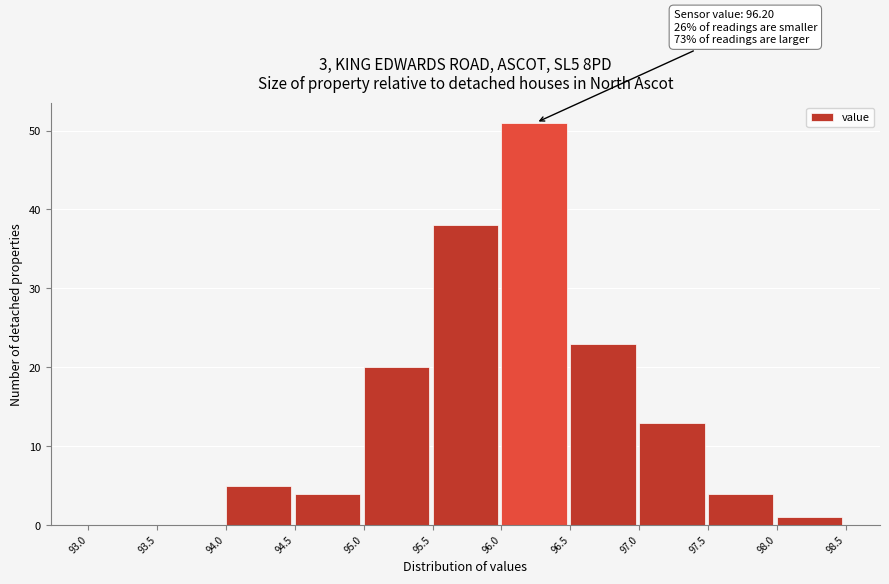

Which range on the x-axis has the tallest bar?

96.0 to 96.5